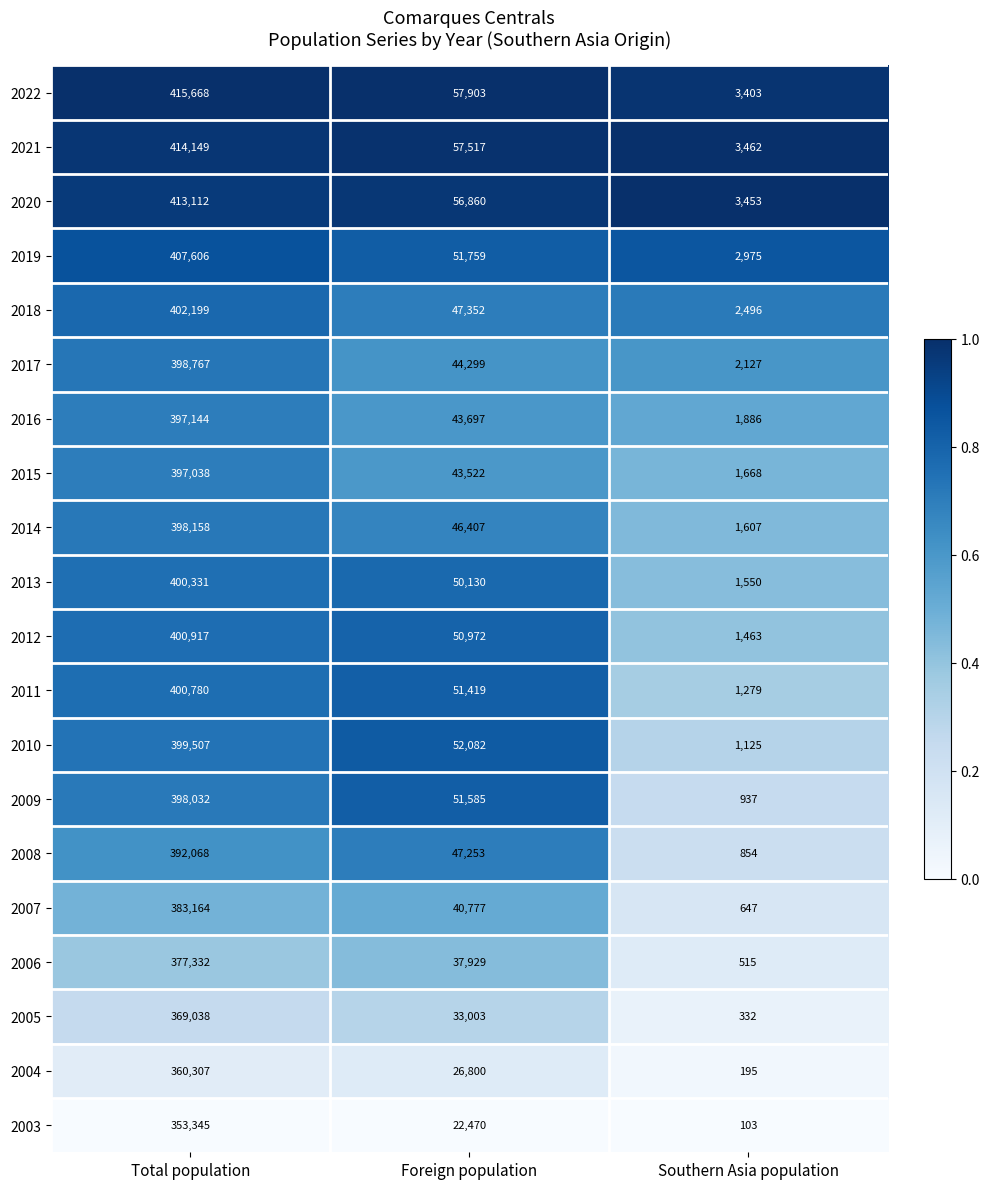

At which category does the chart reach its peak across all series?

Total population